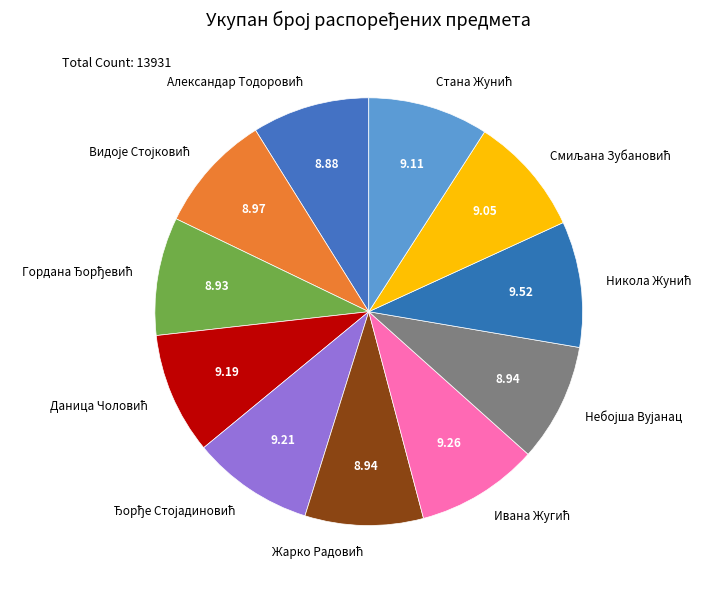

Is there any slice that represents more than half of the pie?

No